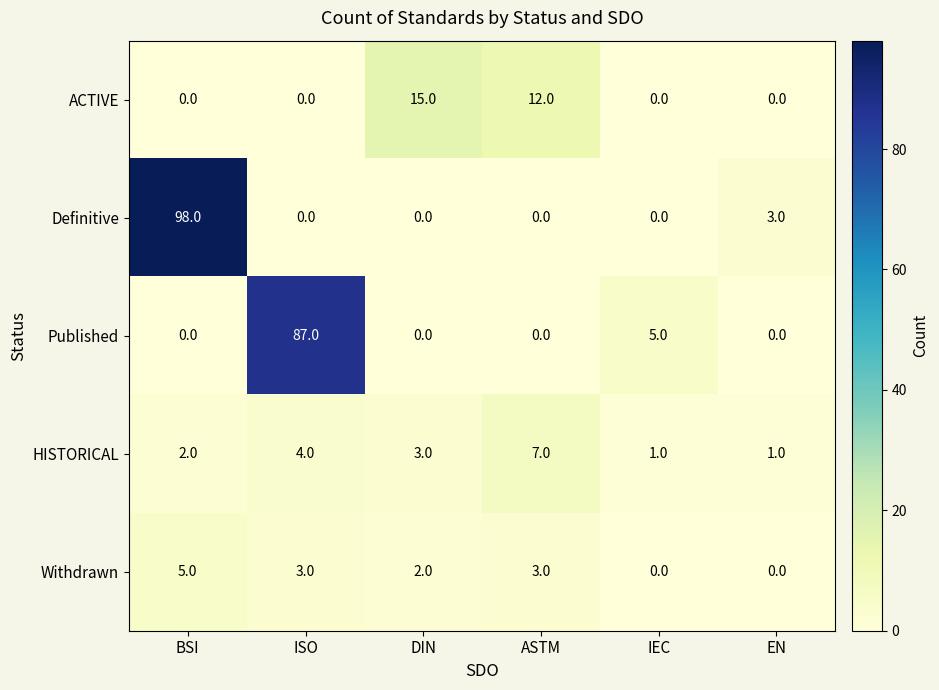

What is the difference between the maximum and minimum values in the Published series?

87